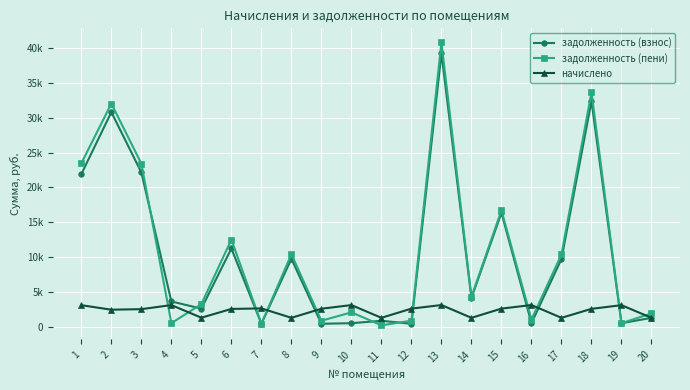

Is this an area chart (filled region under the line)?

No